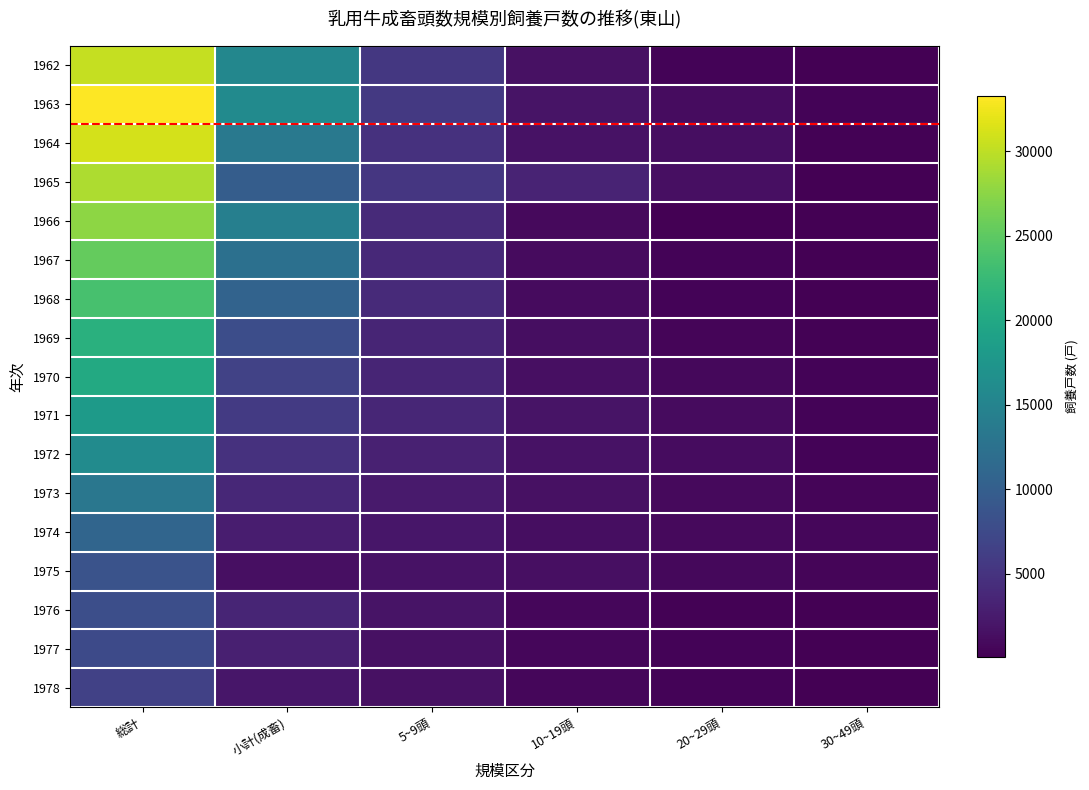

What is the minimum value shown in the chart?

76